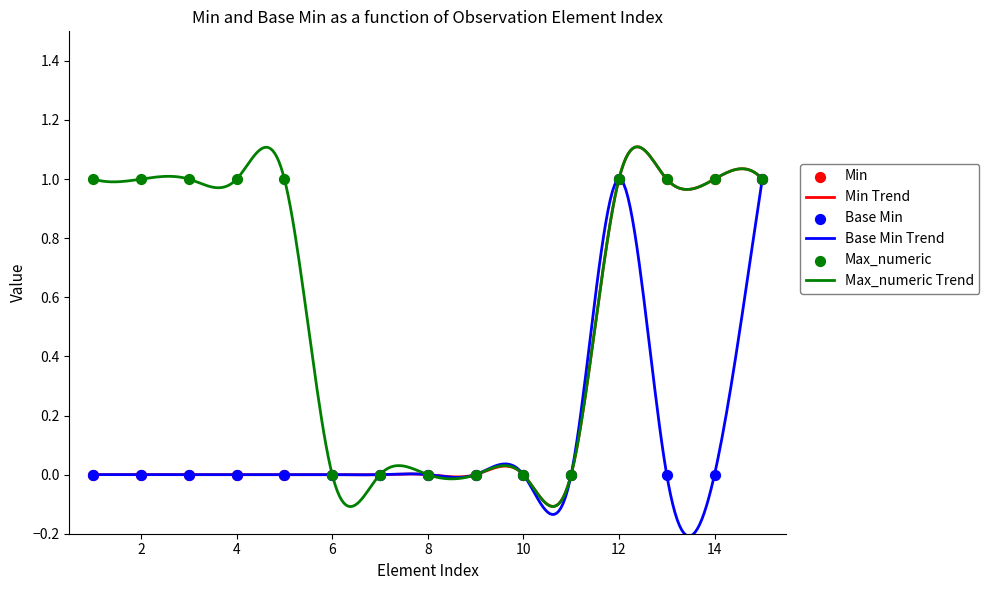

Which series has the largest total across all categories?

Max_numeric